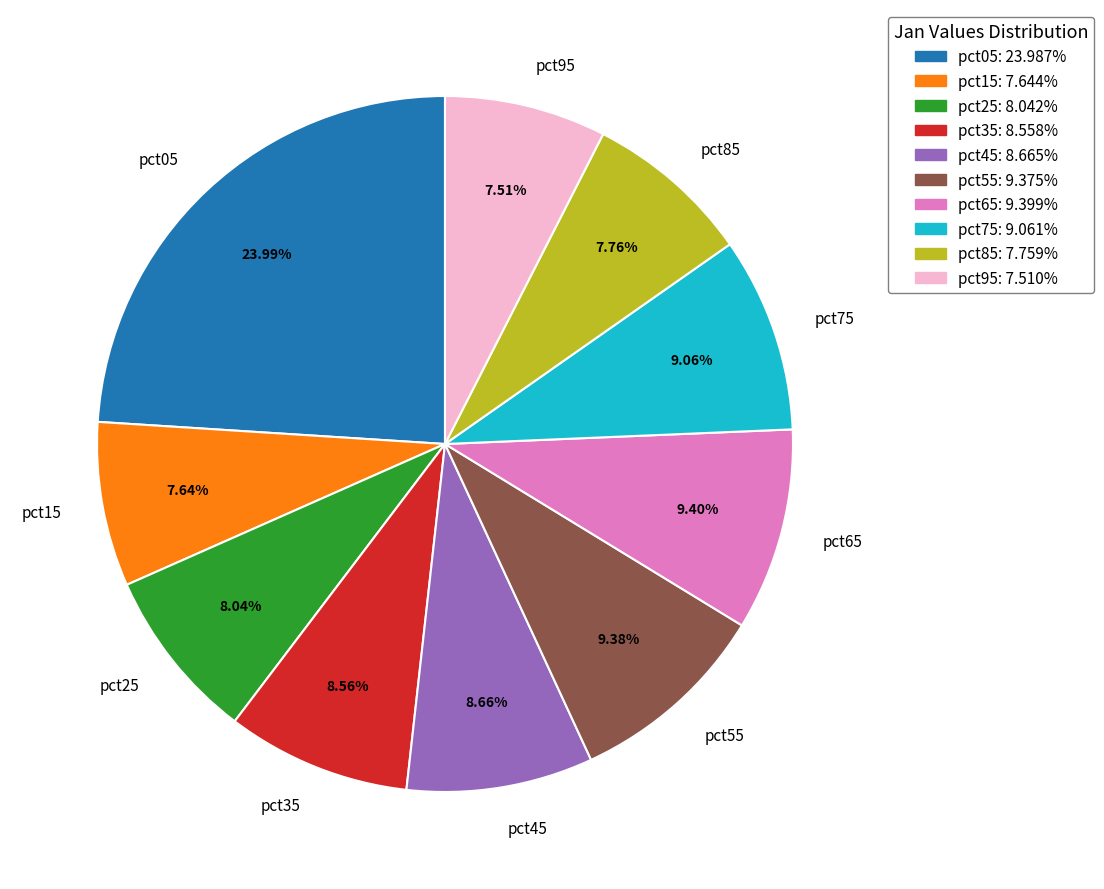

Do pct25 and pct85 together represent more than half of the pie?

No